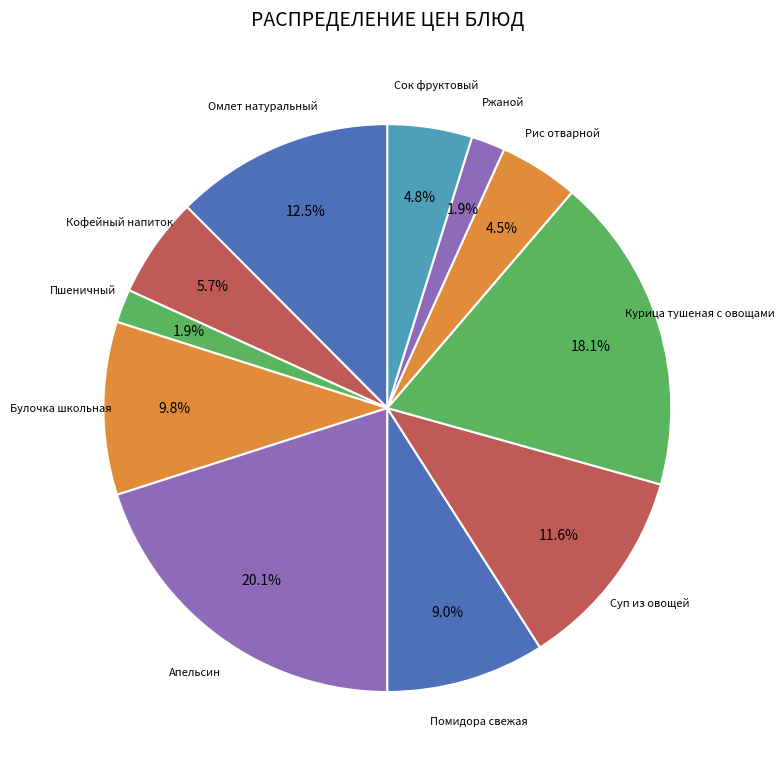

Is there any slice that represents more than half of the pie?

No